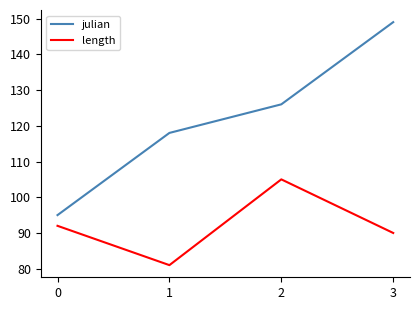

True or false: length and julian intersect in this chart.

False